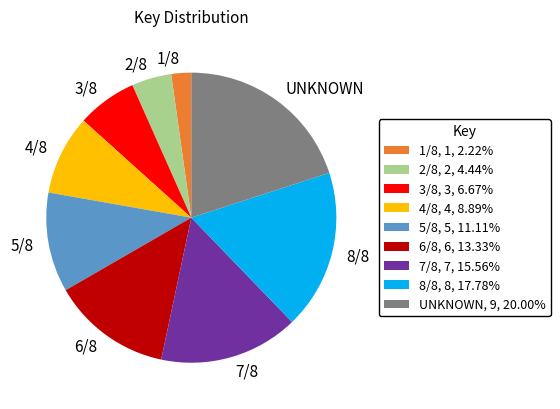

The 7/8 slice represents 8% of the pie. True or false?

False